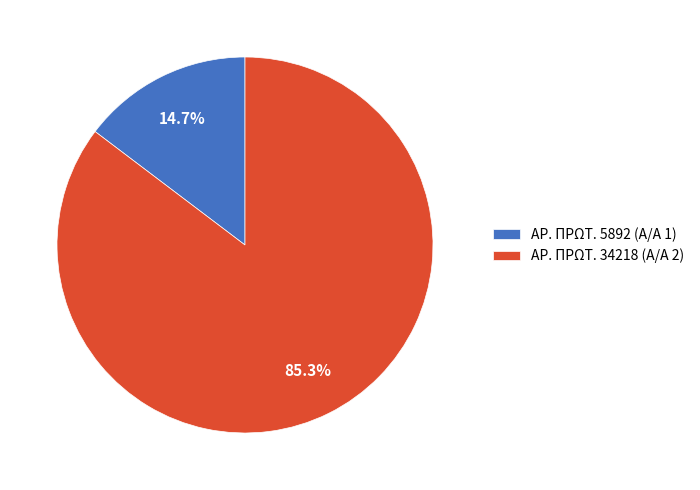

Rank the categories by value from lowest to highest.

ΑΡ. ΠΡΩΤ. 5892 (Α/Α 1), ΑΡ. ΠΡΩΤ. 34218 (Α/Α 2)